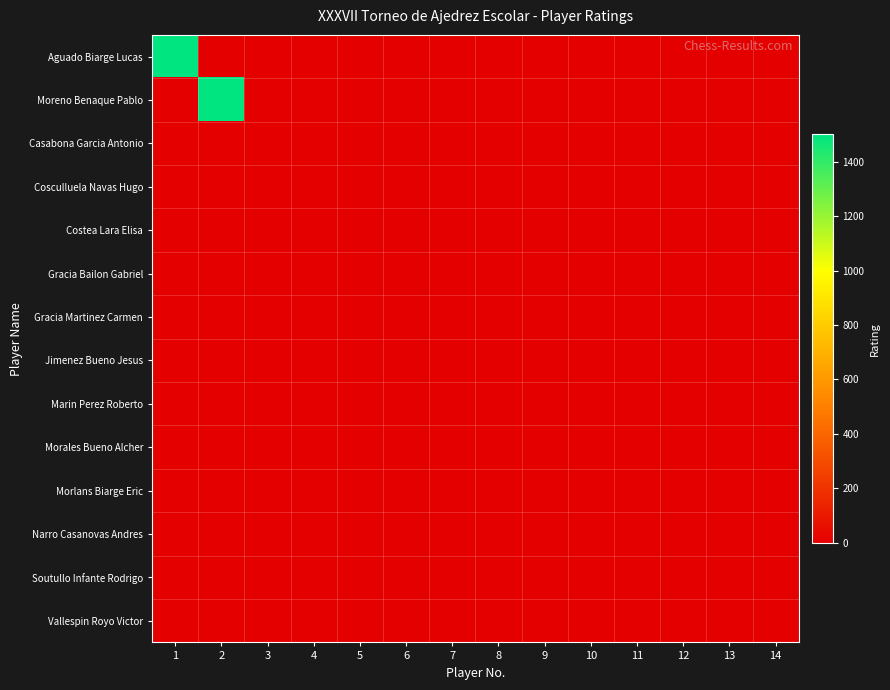

Which has a higher value, 9 or 13?

9